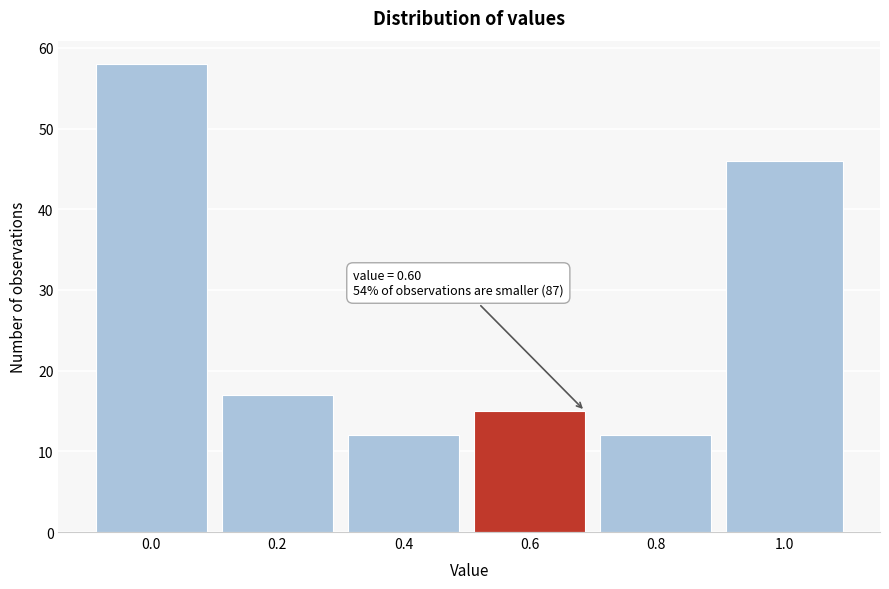

Reading right to left, list all the values displayed in this chart.

46	12	15	12	17	58